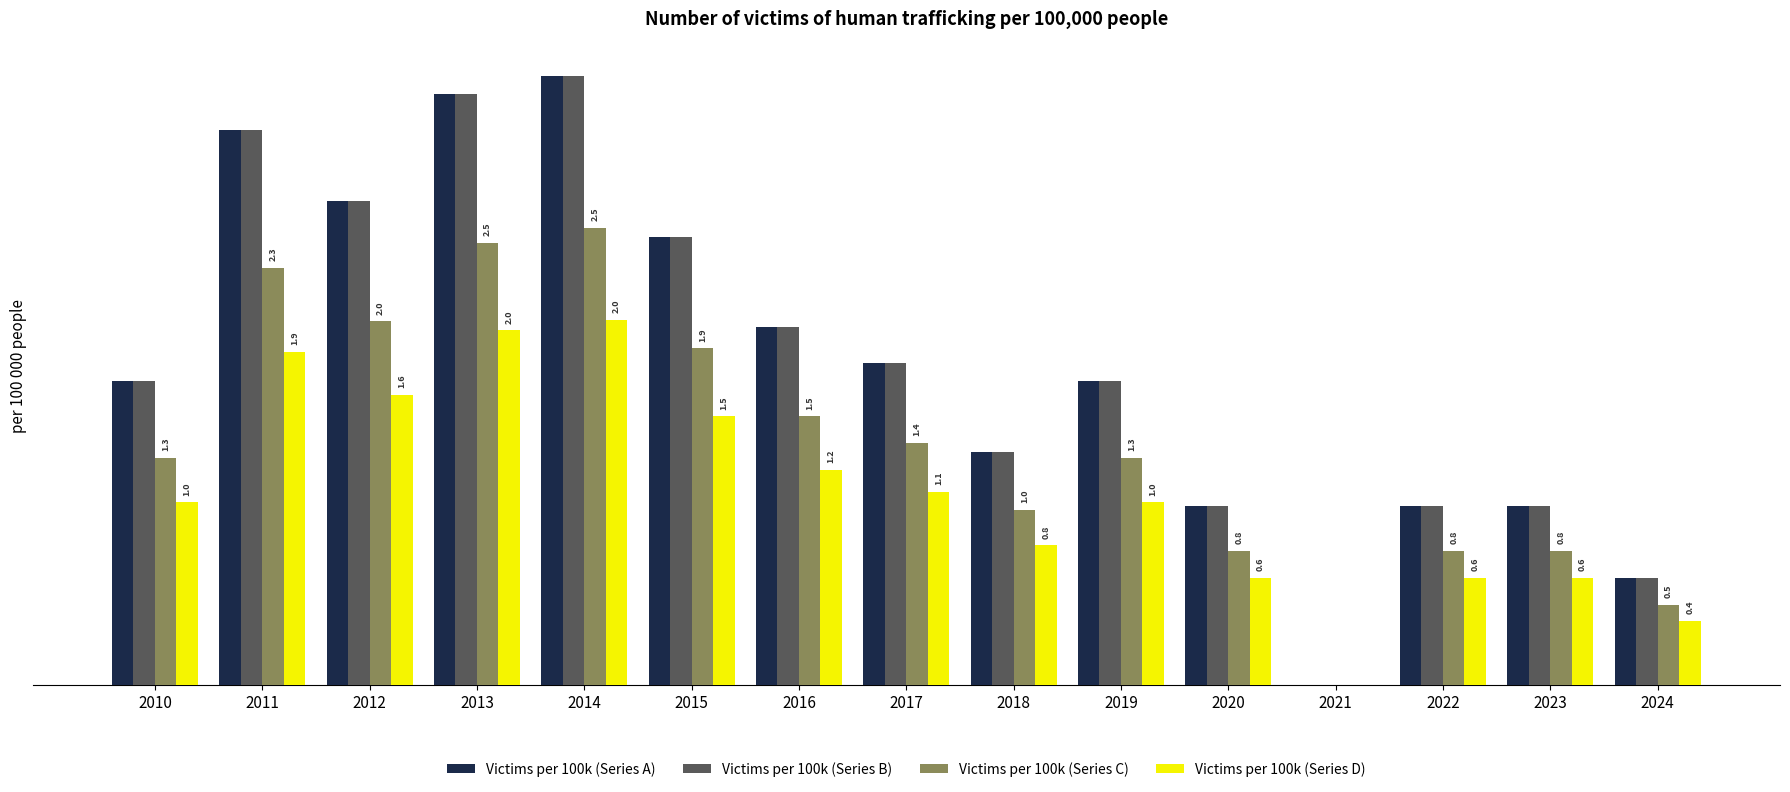

At which category is the sum across all series the highest?

2014